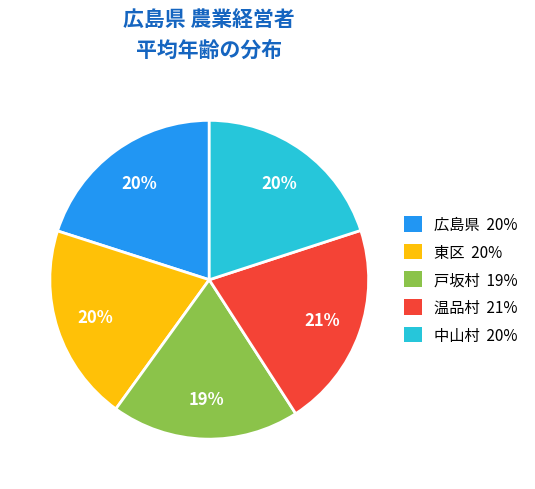

To the nearest percent, what is the difference between the 温品村 and 広島県 slice percentages?

1%